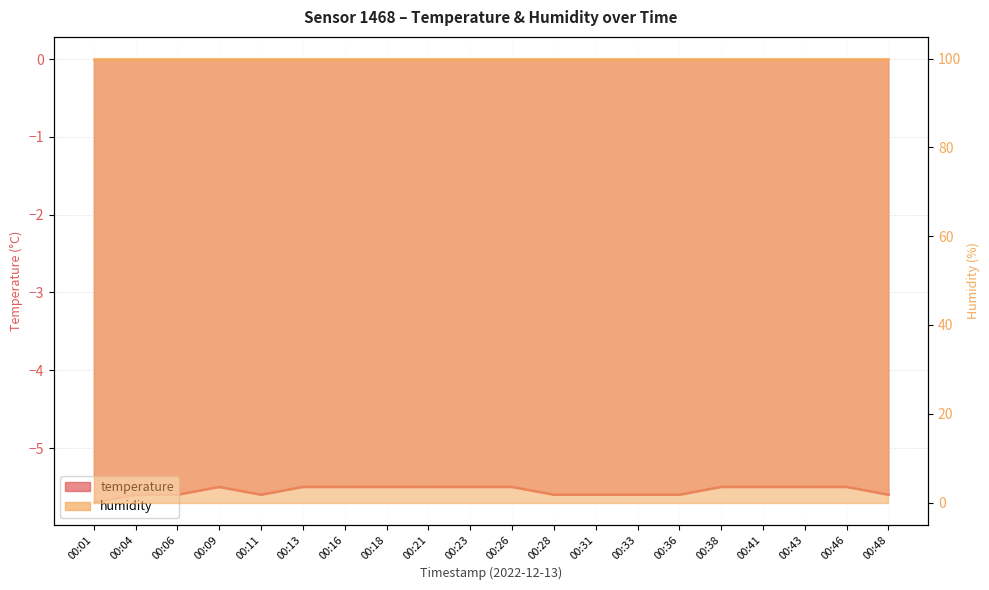

Reading right to left, list all the values displayed in this chart.

00:48=-5.6	00:46=-5.5	00:43=-5.5	00:41=-5.5	00:38=-5.5	00:36=-5.6	00:33=-5.6	00:31=-5.6	00:28=-5.6	00:26=-5.5	00:23=-5.5	00:21=-5.5	00:18=-5.5	00:16=-5.5	00:13=-5.5	00:11=-5.6	00:09=-5.5	00:06=-5.6	00:04=-5.6	00:01=-5.7